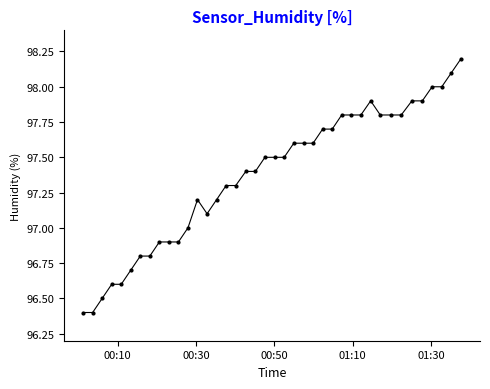

What is the difference between the maximum and second lowest values?

1.8